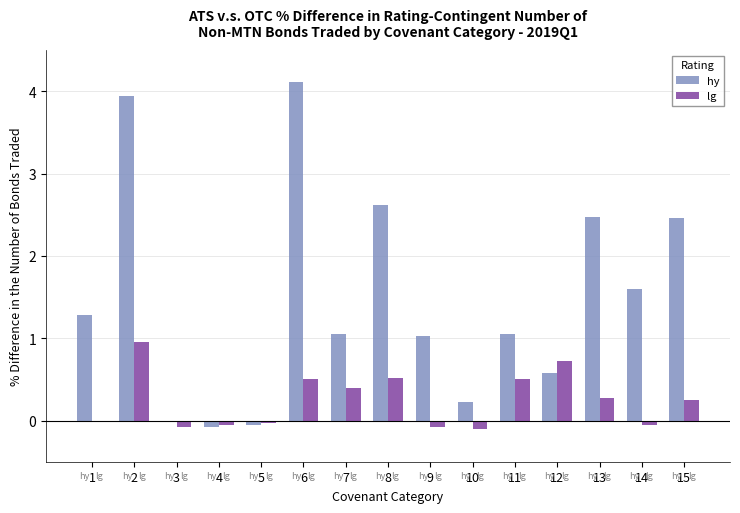

Is the value of lg at 14 greater than the value of hy at 15?

No